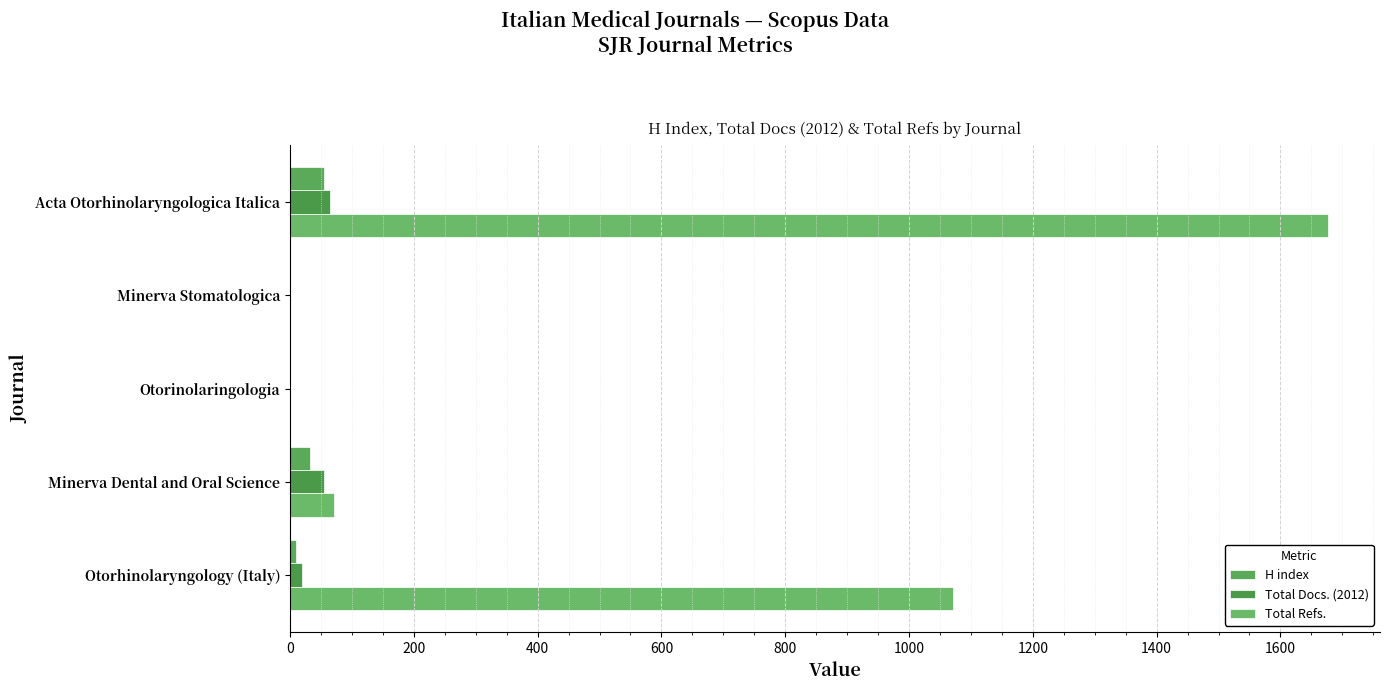

Count the number of data series in this chart.

3